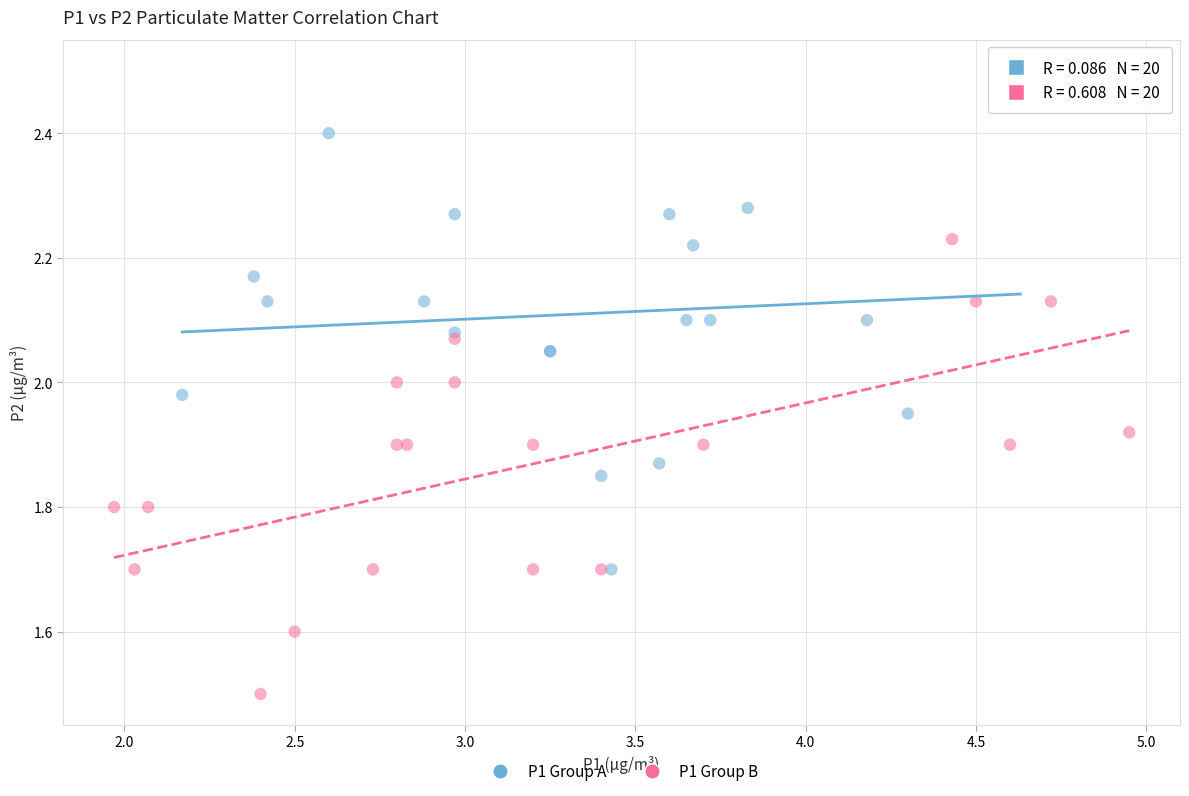

Which series reaches the minimum Y coordinate?

P1 Group B